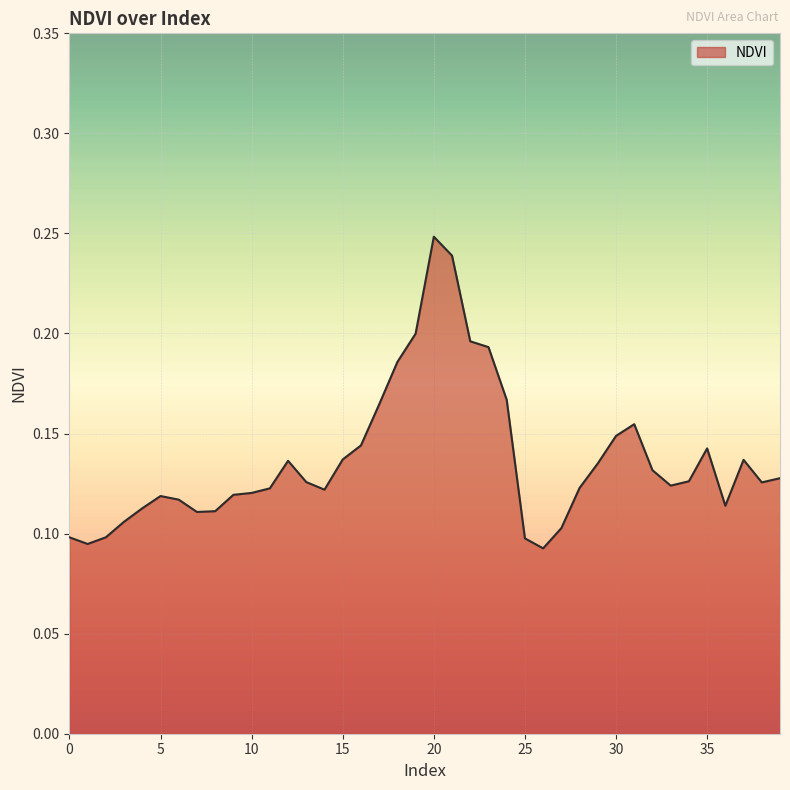

List the labels in order of value, largest first.

20, 21, 19, 22, 23, 18, 24, 17, 31, 30, 16, 35, 15, 37, 12, 29, 32, 39, 34, 13, 38, 33, 28, 11, 14, 10, 9, 5, 6, 36, 4, 8, 7, 3, 27, 2, 0, 25, 1, 26